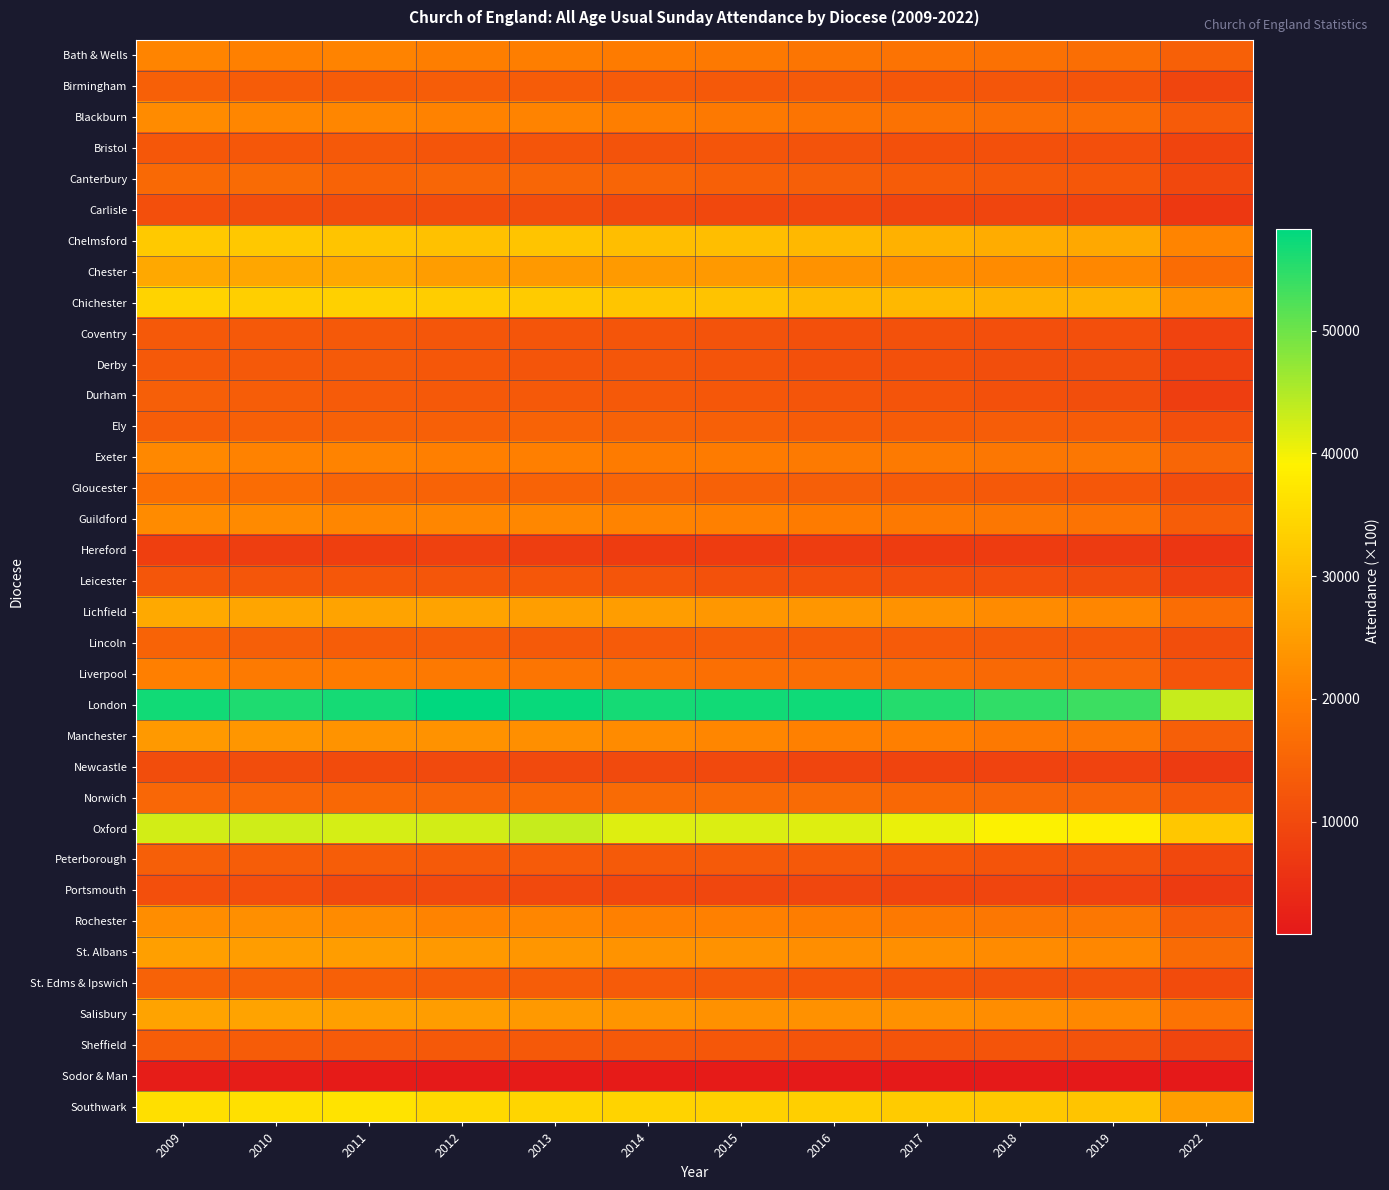

Which series has the largest range (max minus min)?

London